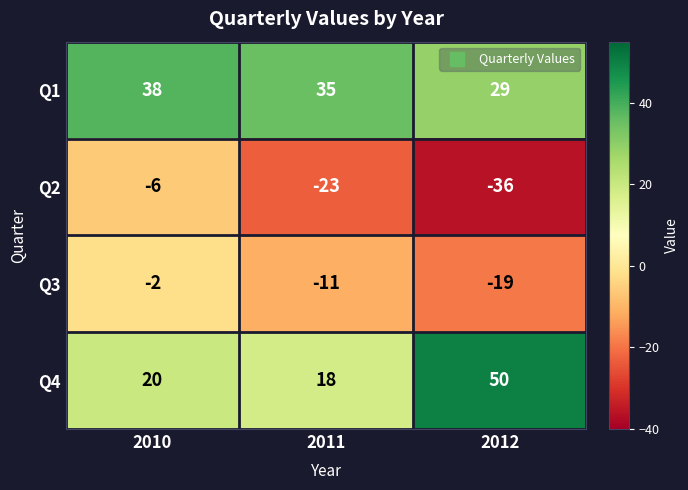

Between 2010 and 2011, which series saw the biggest shift?

Q2